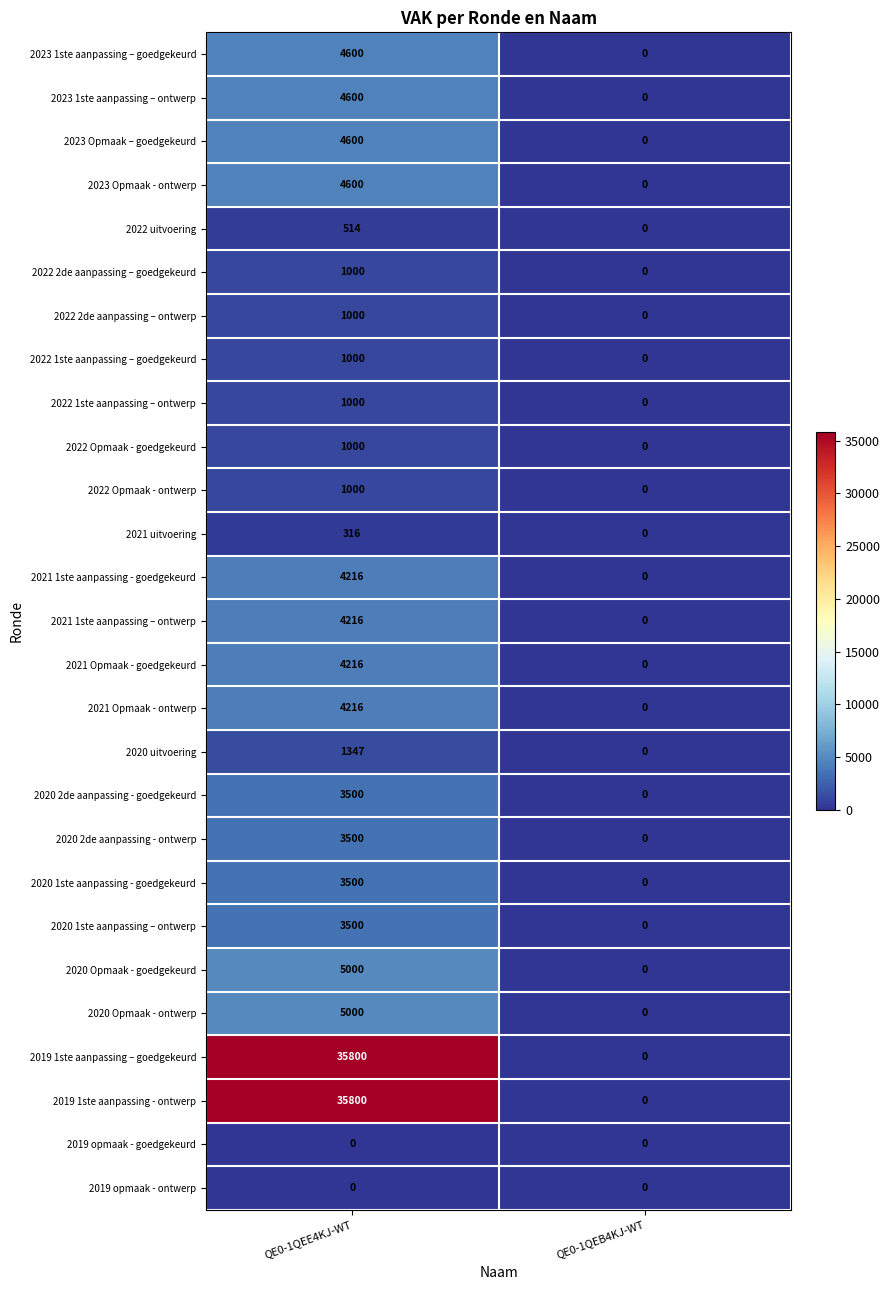

Rank the categories by 2023 Opmaak - ontwerp value from lowest to highest.

QE0-1QEB4KJ-WT, QE0-1QEE4KJ-WT